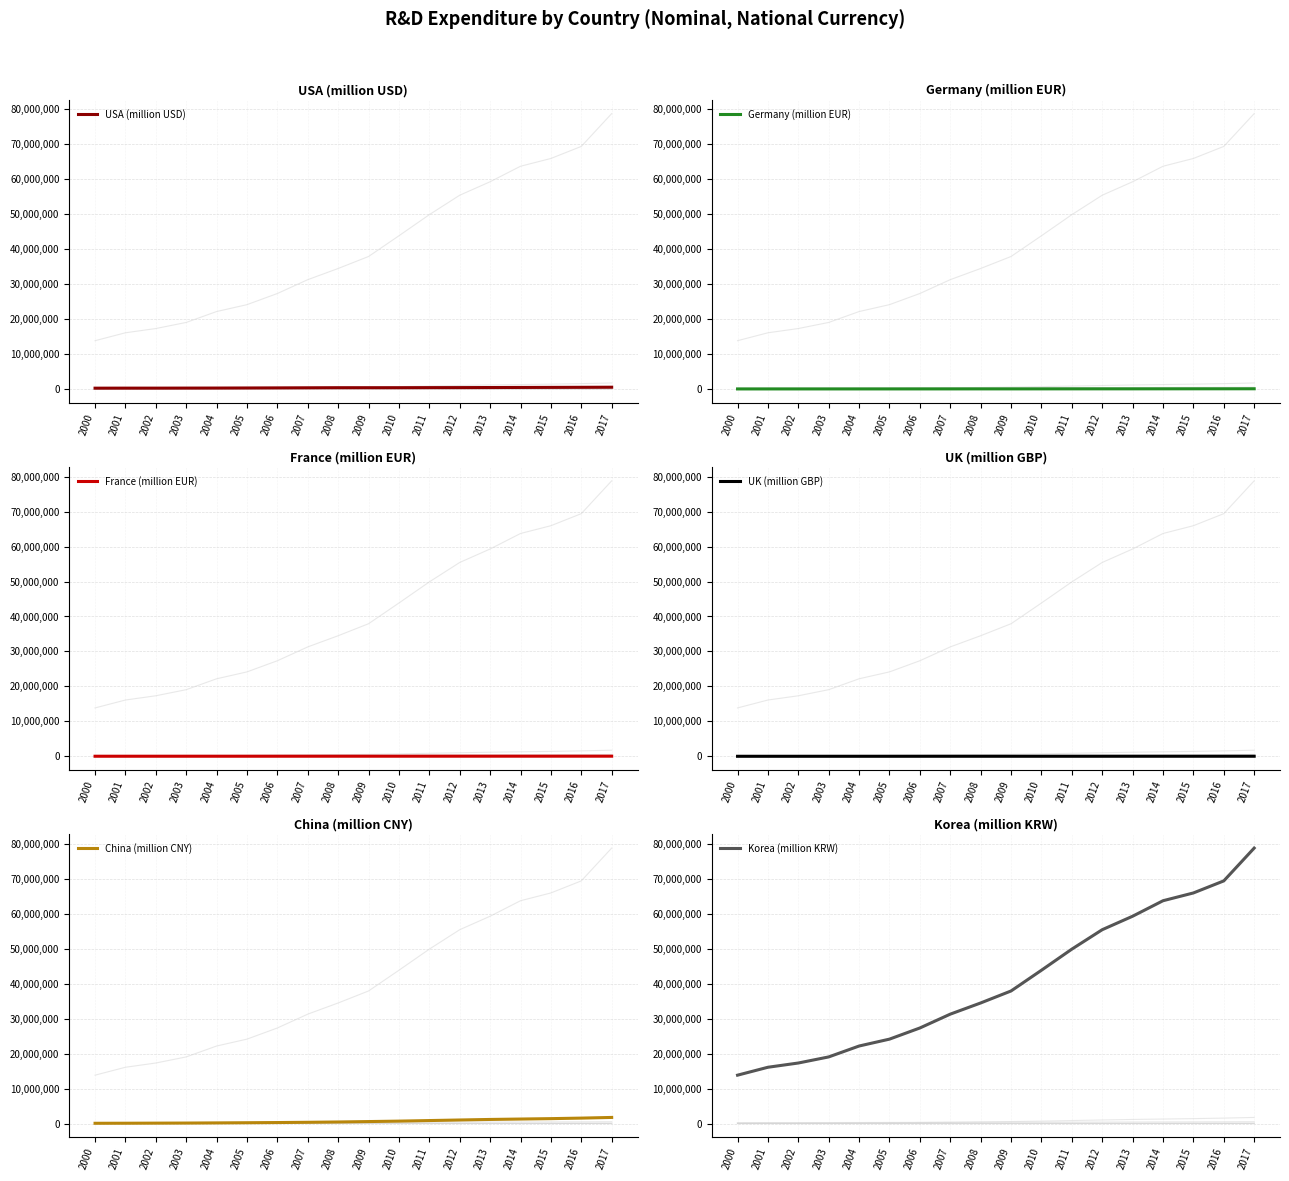

True or false: Korea (million KRW) has a value of 49890419.0 at 2011.

True